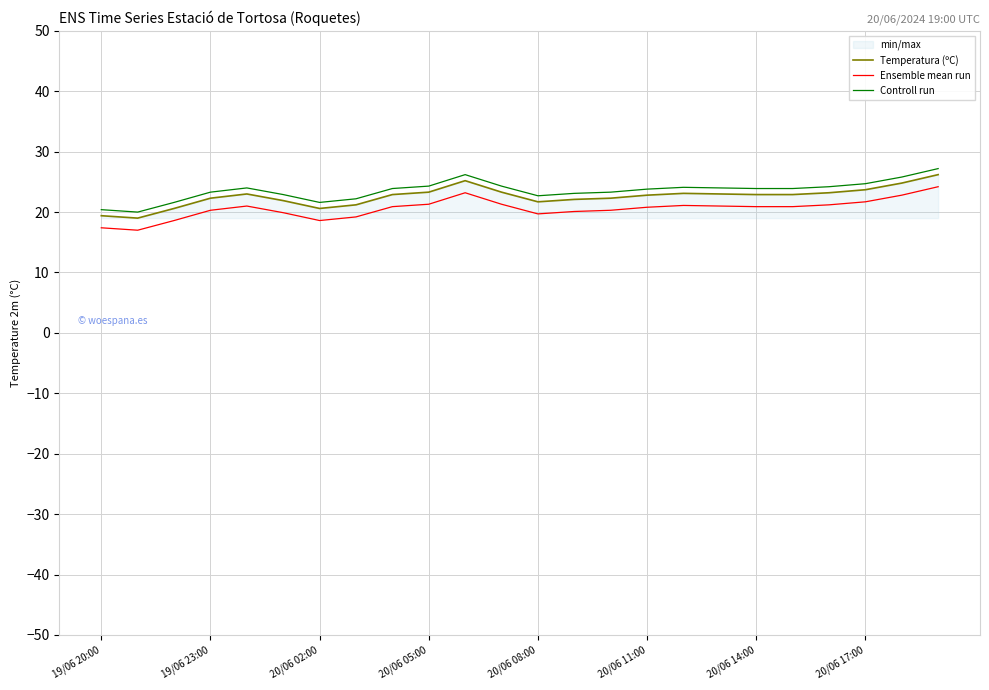

What is the sum of all Ensemble mean run values?

493.4